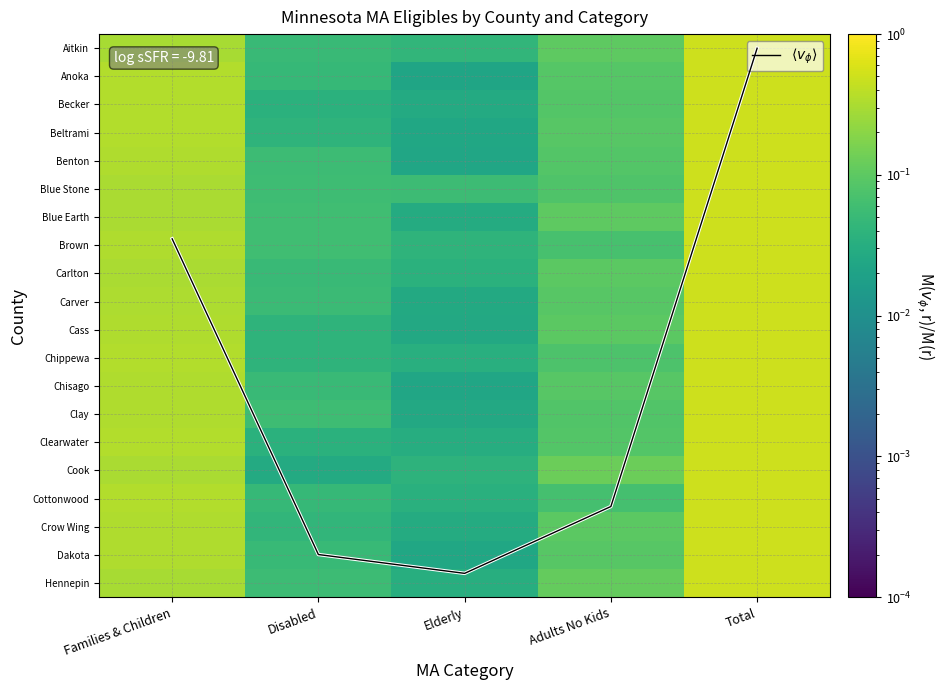

Which series has the largest range (max minus min)?

$\langle v_\phi \rangle$